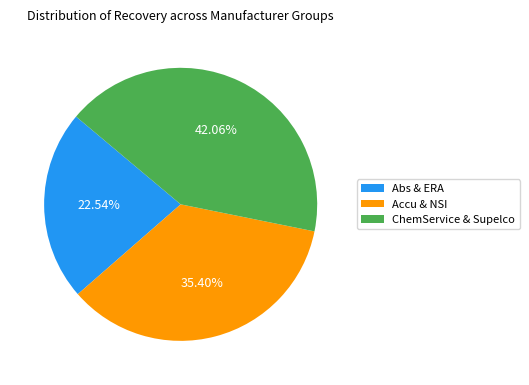

Is there a majority slice in this chart?

No